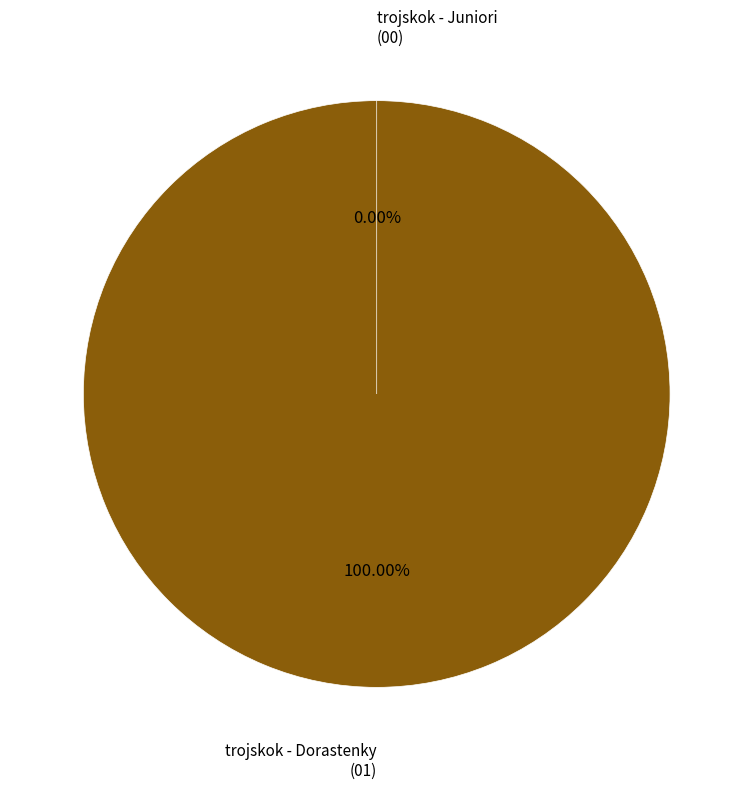

Count the number of slices in the pie.

2